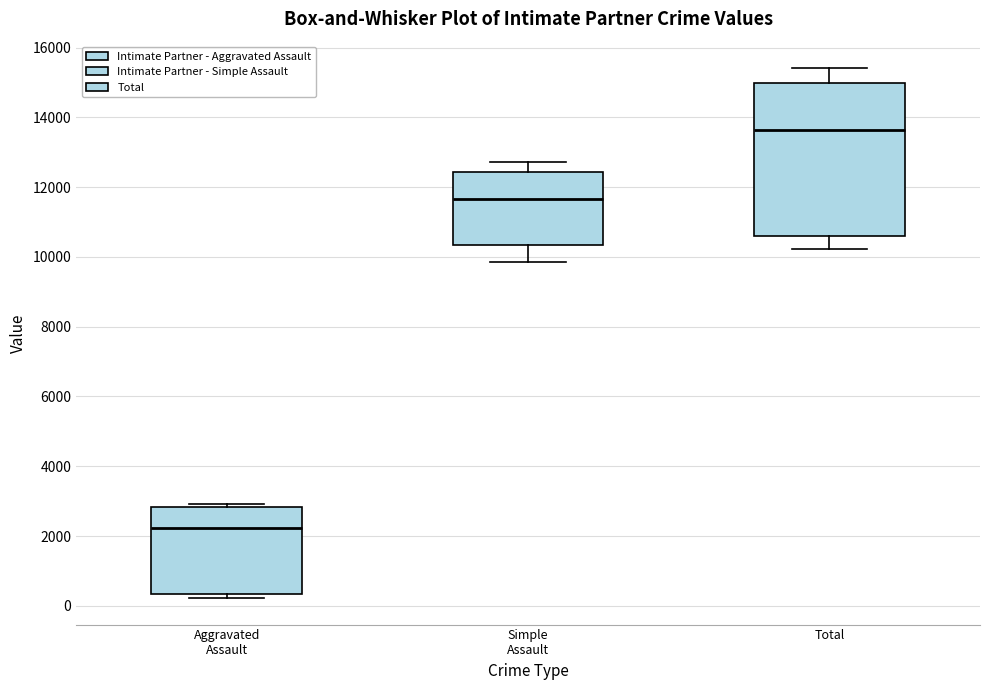

Which box's median line is the lowest?

Aggravated Assault